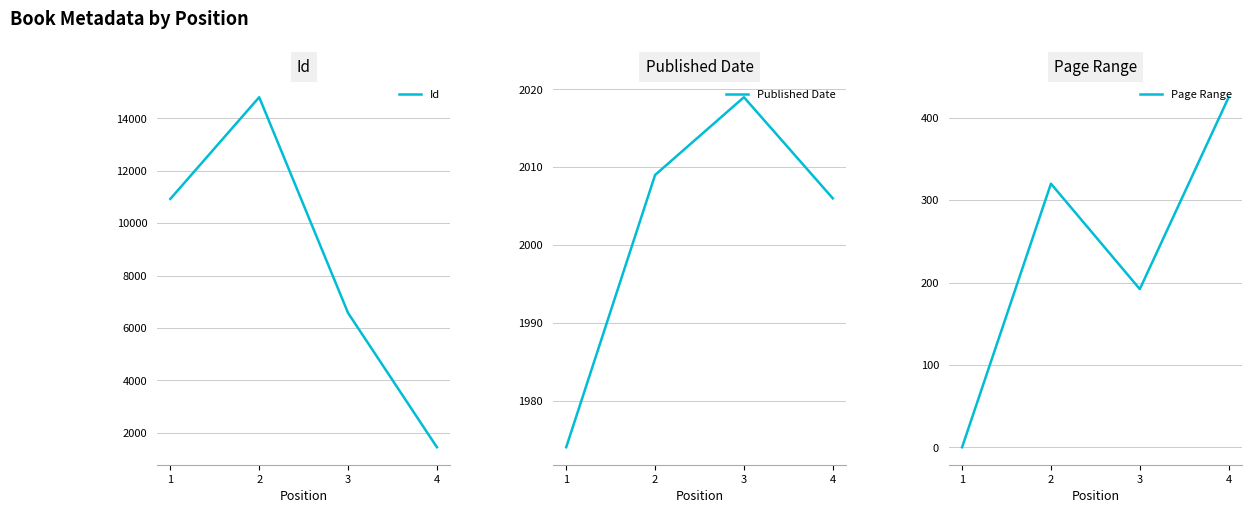

At which category does the chart reach its minimum across all series?

1